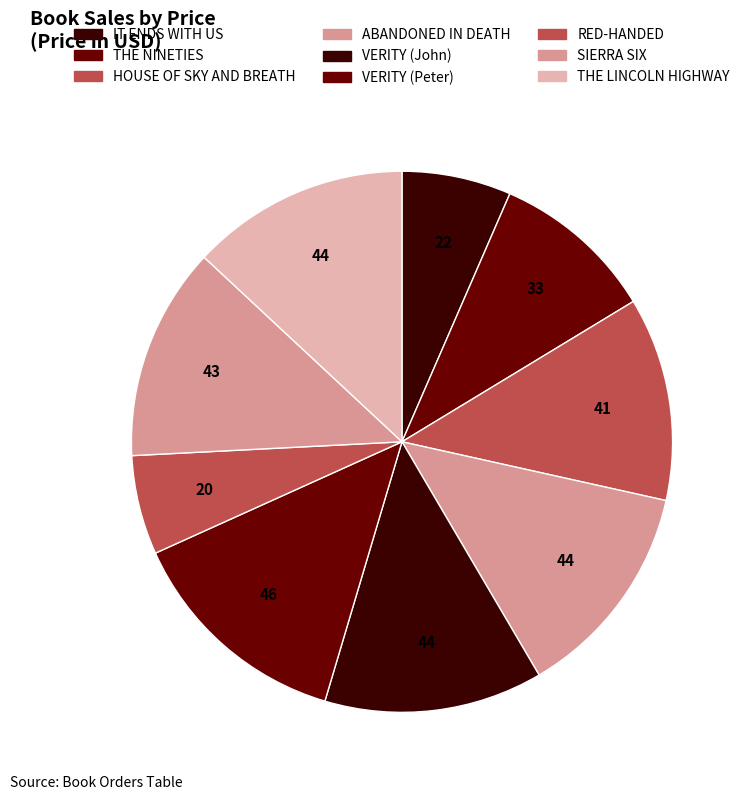

What percentage is the VERITY (Peter) slice, to the nearest percent?

14%